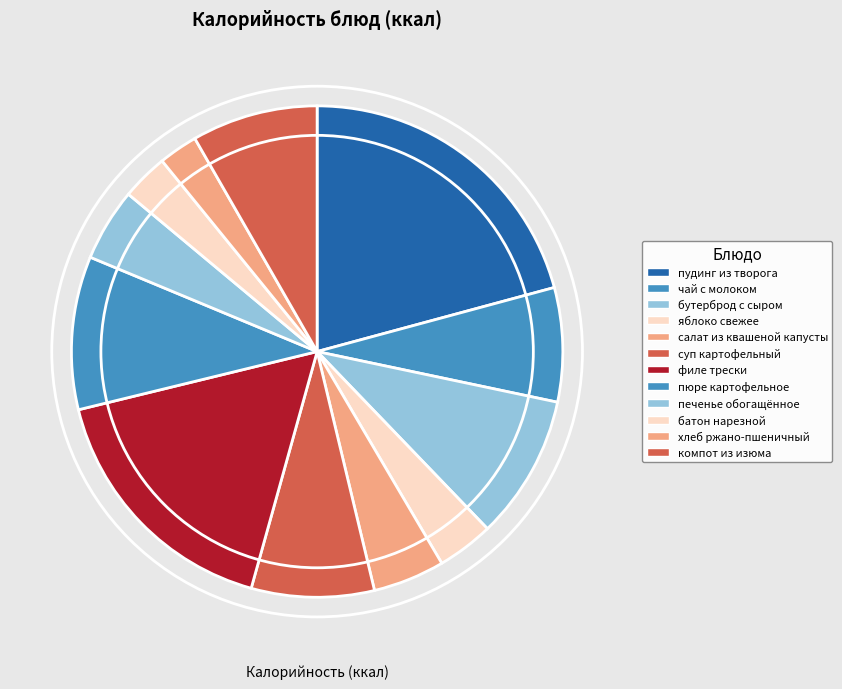

What is the largest slice in the pie chart?

пудинг из творога